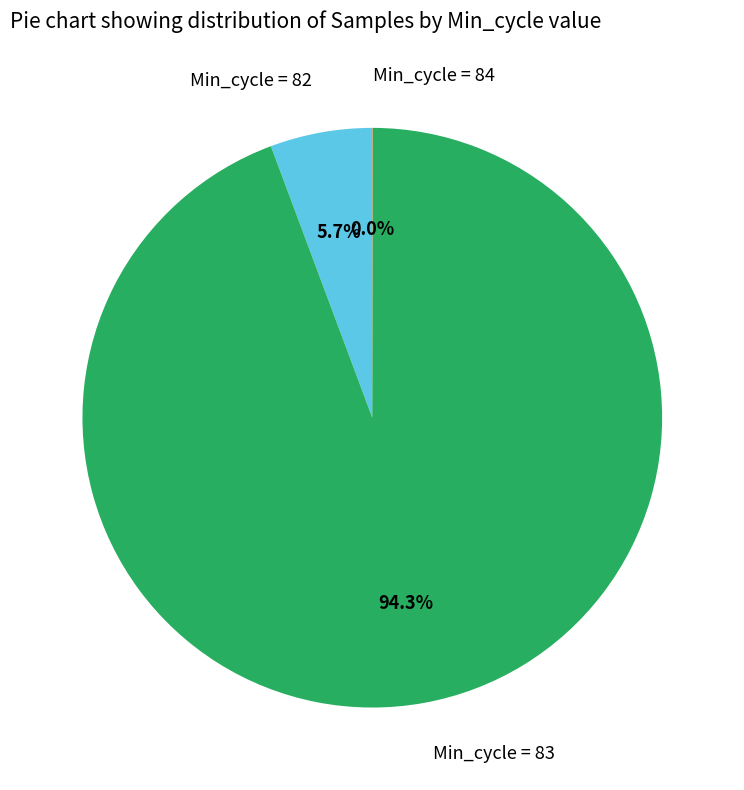

What is the total percentage of Min_cycle = 82 and Min_cycle = 83?

100.0%